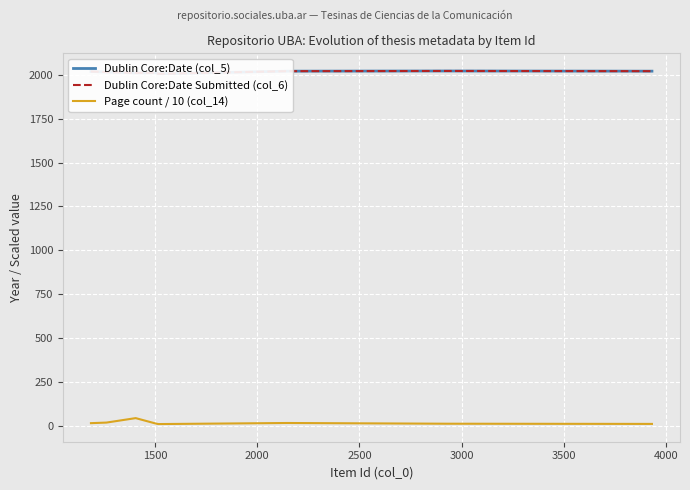

What are all the series names shown in the legend?

Dublin Core:Date (col_5), Dublin Core:Date Submitted (col_6), Page count / 10 (col_14)